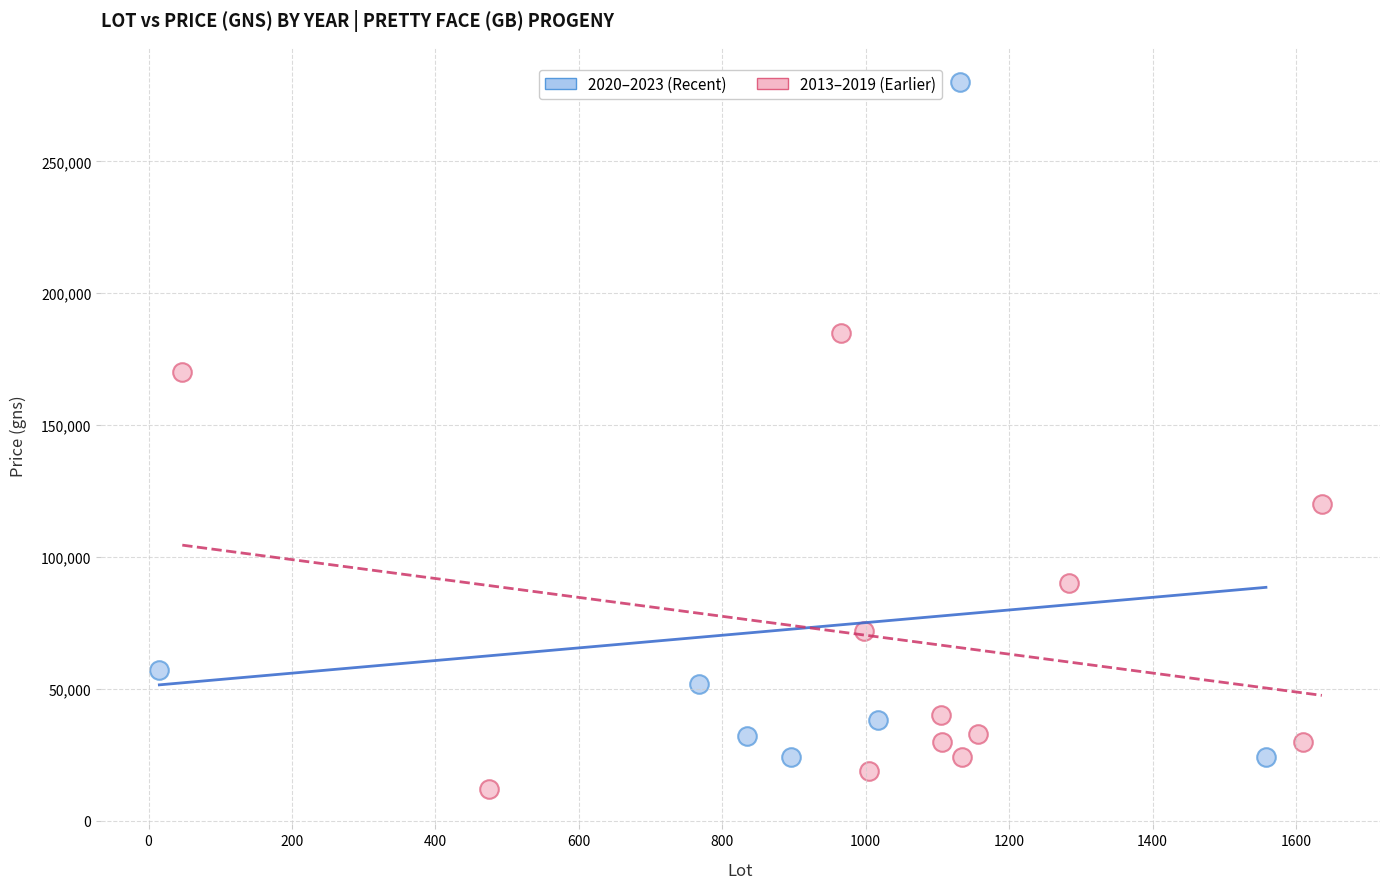

Which series reaches the maximum Y coordinate?

2020–2023 (Recent)